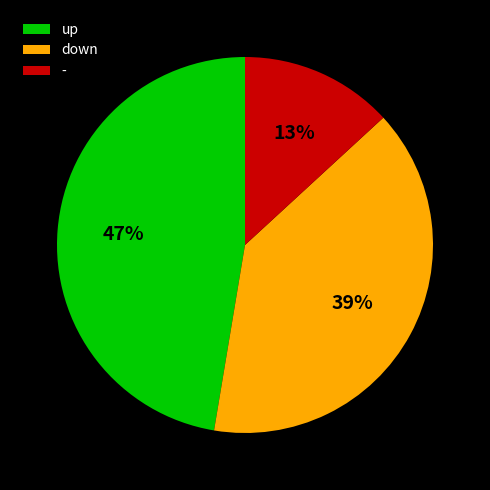

Is down the majority of the pie?

No